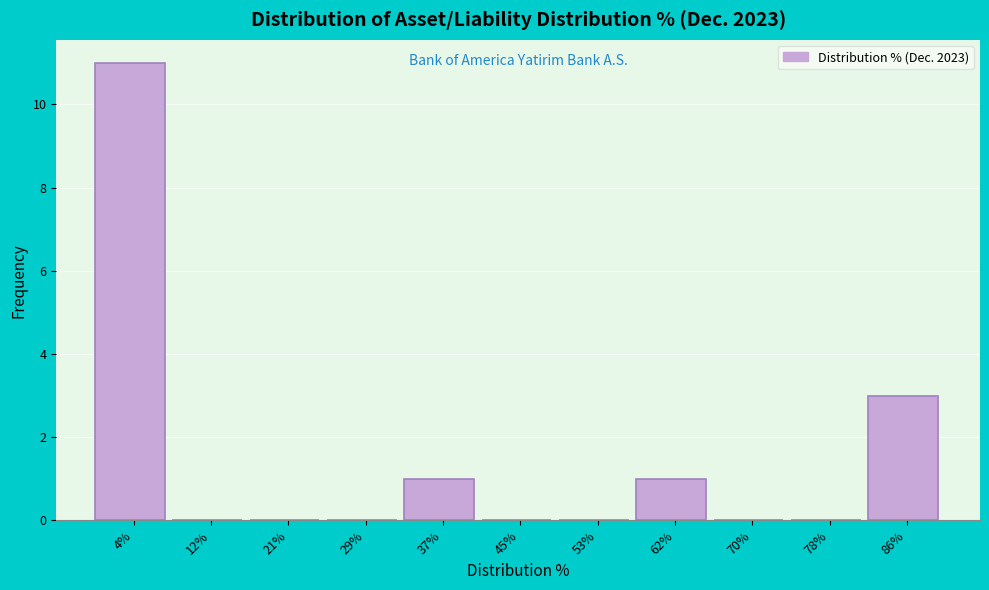

How tall is the bar that spans 0 to 8 on the x-axis? Neither the bar edges nor the heights are printed on the chart, so give them approximately, as read against the axes.

11